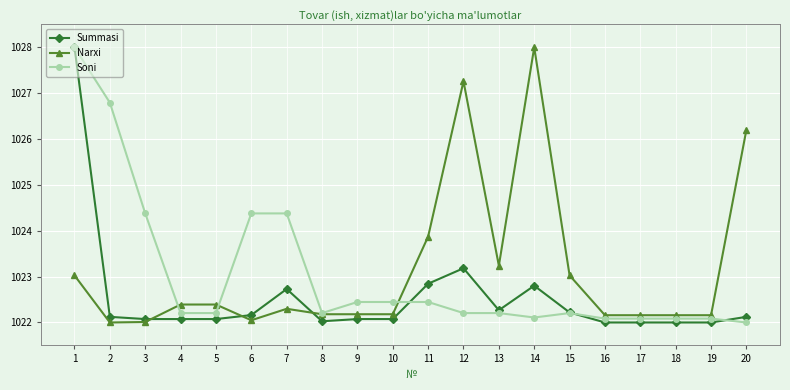

What is the difference between the maximum and minimum values in the Summasi series?

6.0